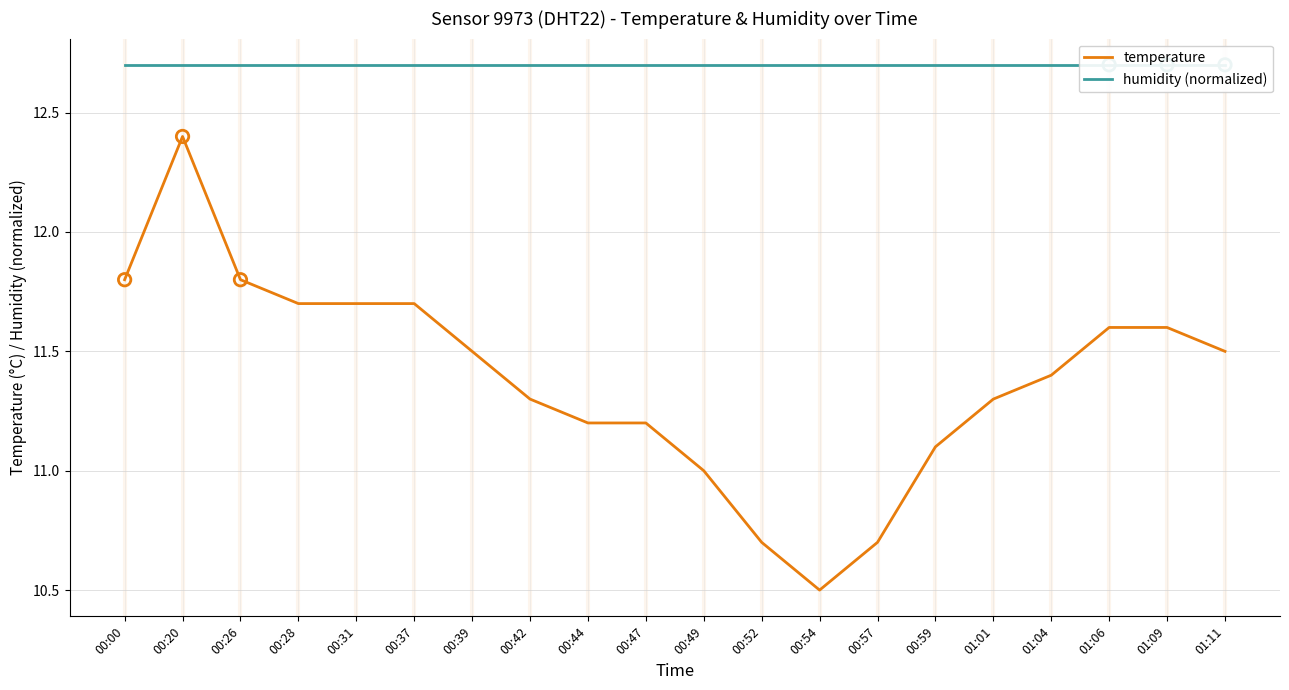

At which category is the sum across all series the highest?

00:20